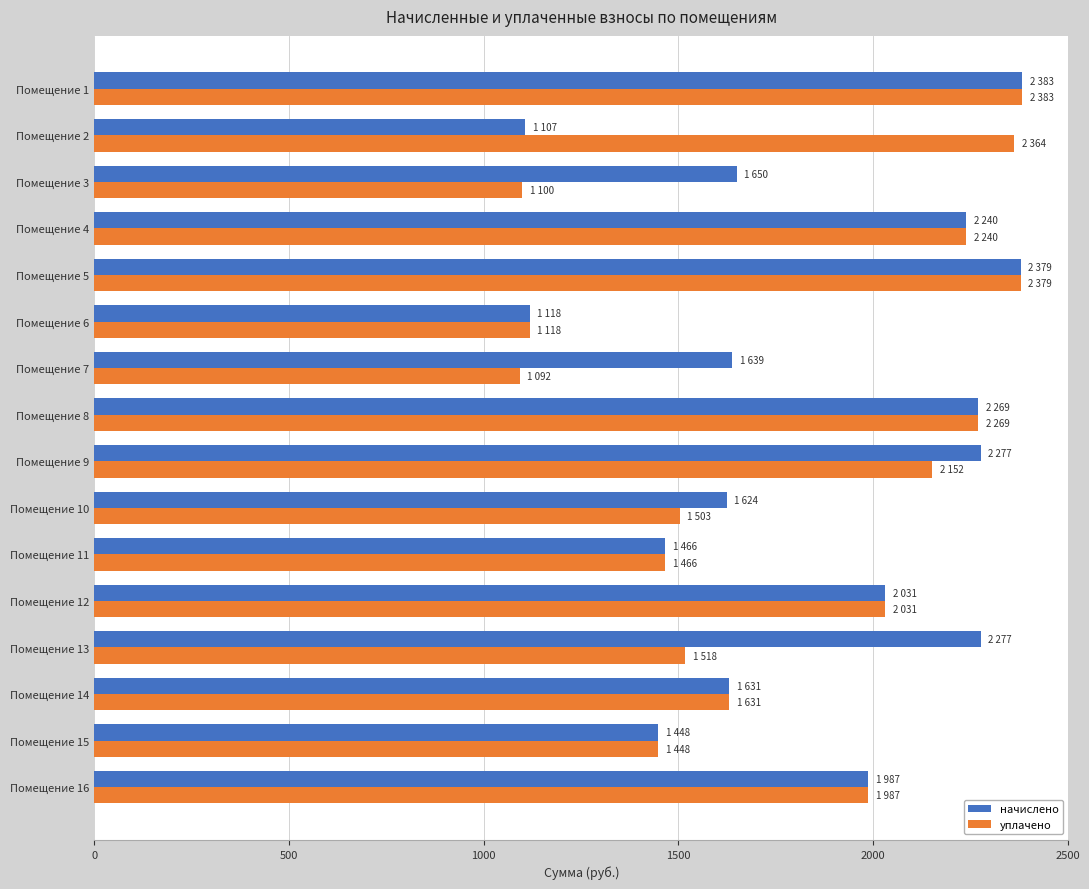

What is the sum of all уплачено values?

28681.8